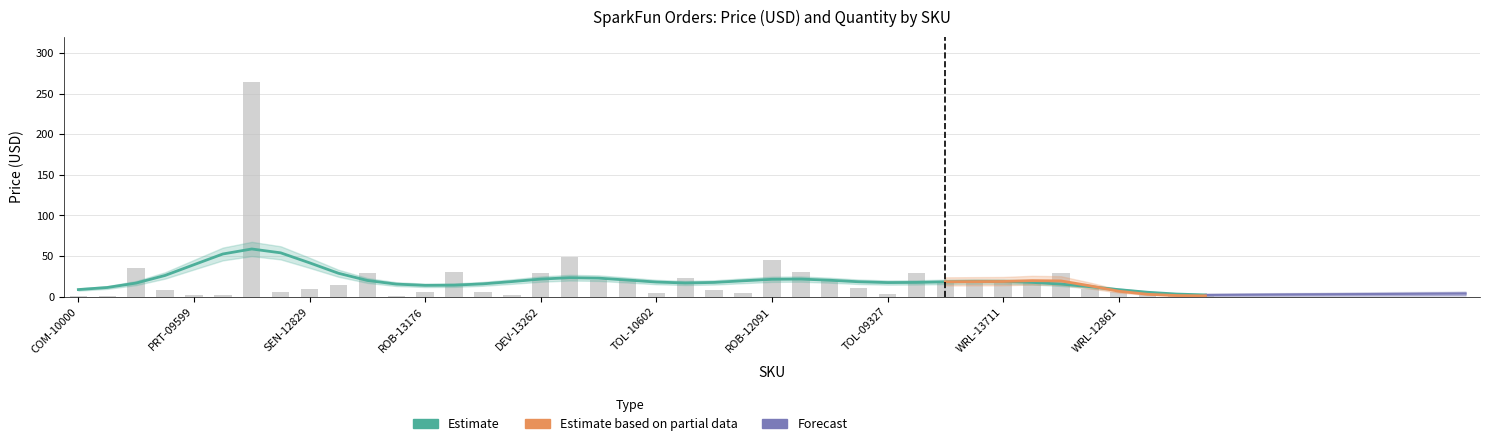

Is it true that the value at ROB-12091 is 27.7?

False